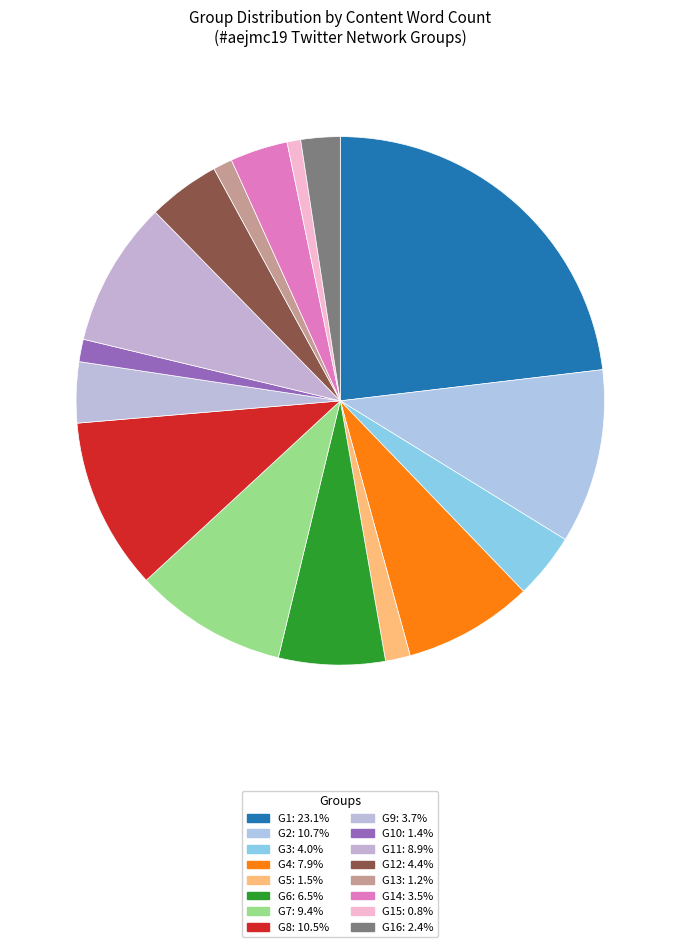

How many segments does this pie chart have?

16